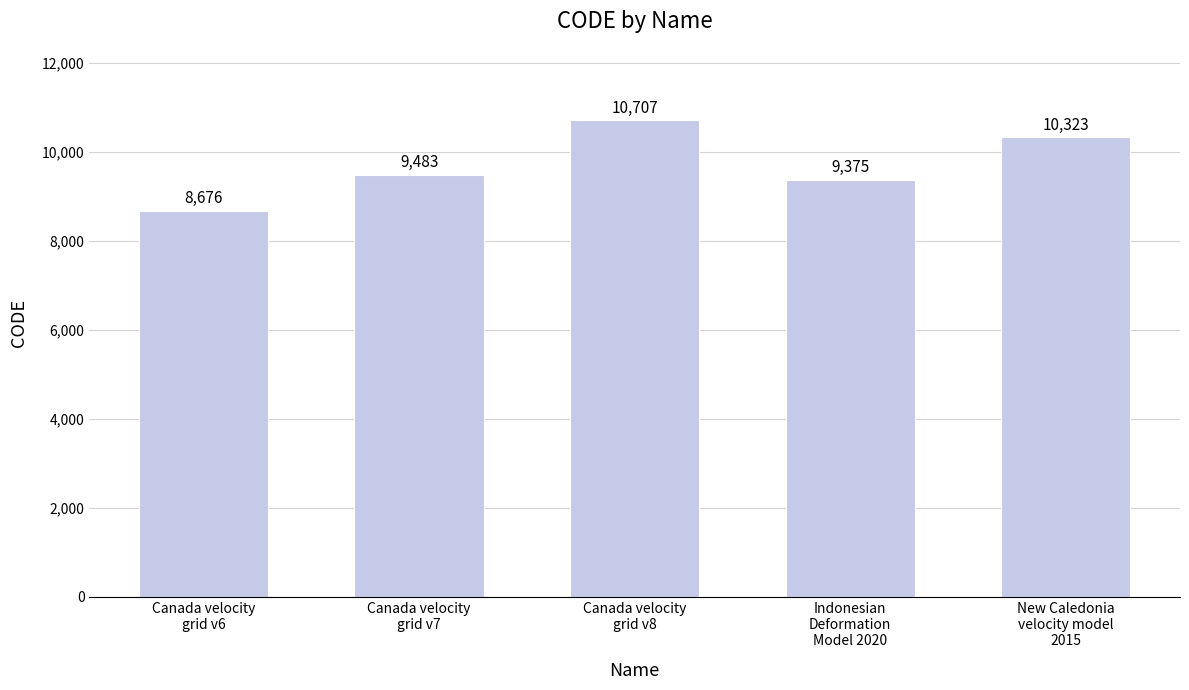

List the labels in order of value, smallest first.

Canada velocity
grid v6, Indonesian
Deformation
Model 2020, Canada velocity
grid v7, New Caledonia
velocity model
2015, Canada velocity
grid v8